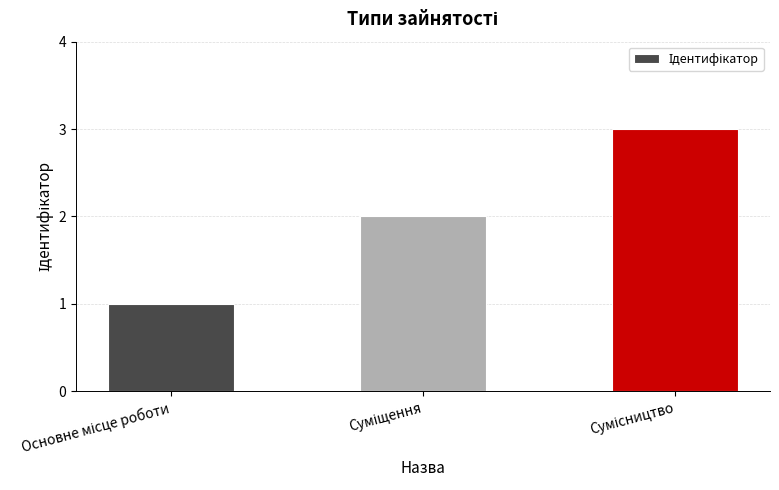

How many categories are shown in the chart?

3